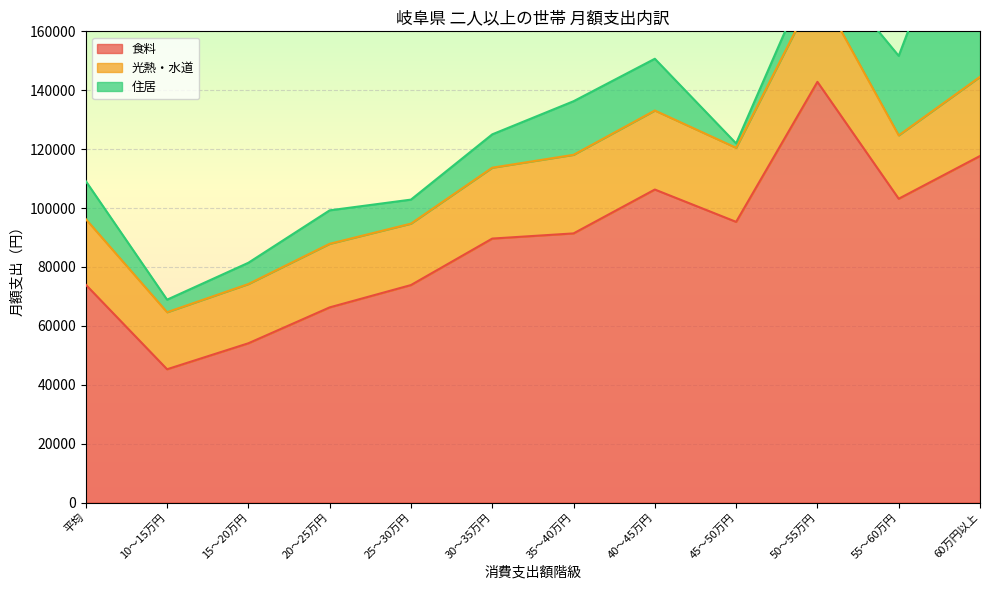

Between 平均 and 30～35万円, which series saw the biggest shift?

食料